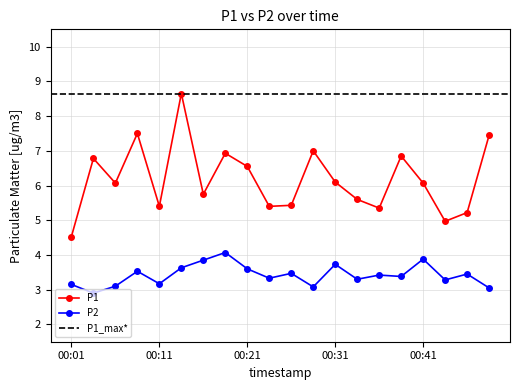

At how many categories does at least one series exceed 8?

1